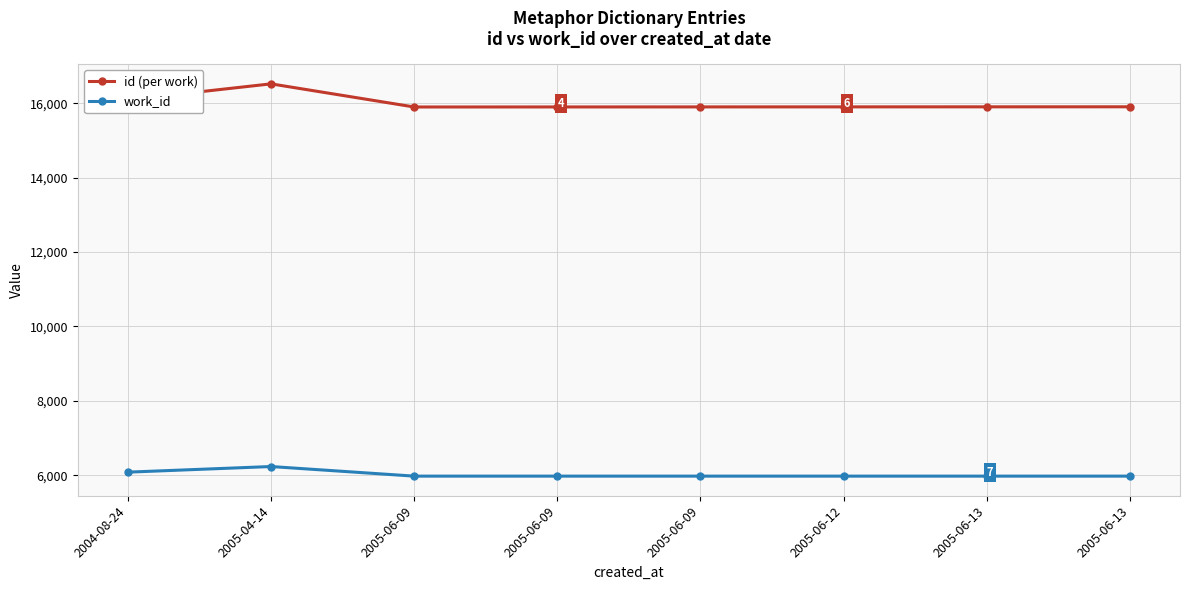

At which category does work_id reach its first local peak?

2005-04-14